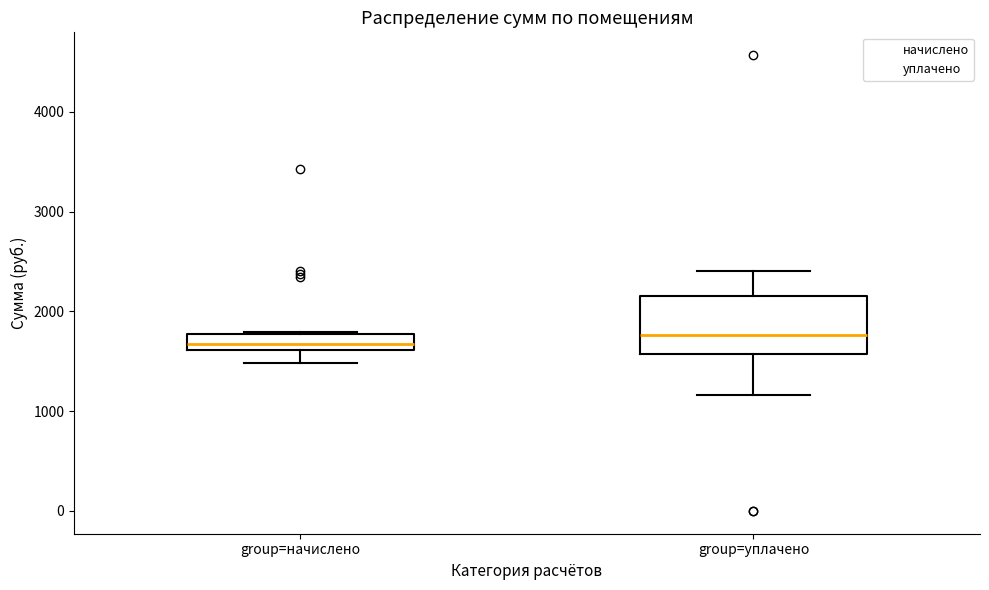

Which box is the tallest, from its lower edge to its upper edge?

group=уплачено